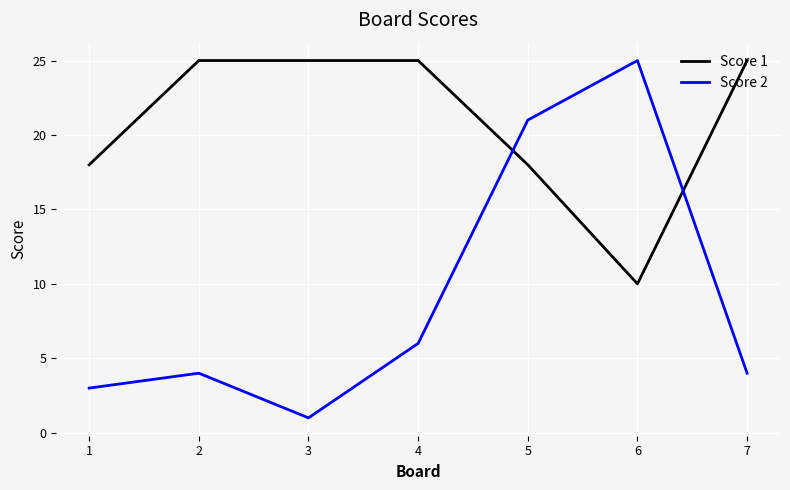

Reading left to right, list all the values displayed in this chart.

Score 1: 1=18	2=25	3=25	4=25	5=18	6=10	7=25
Score 2: 1=3	2=4	3=1	4=6	5=21	6=25	7=4